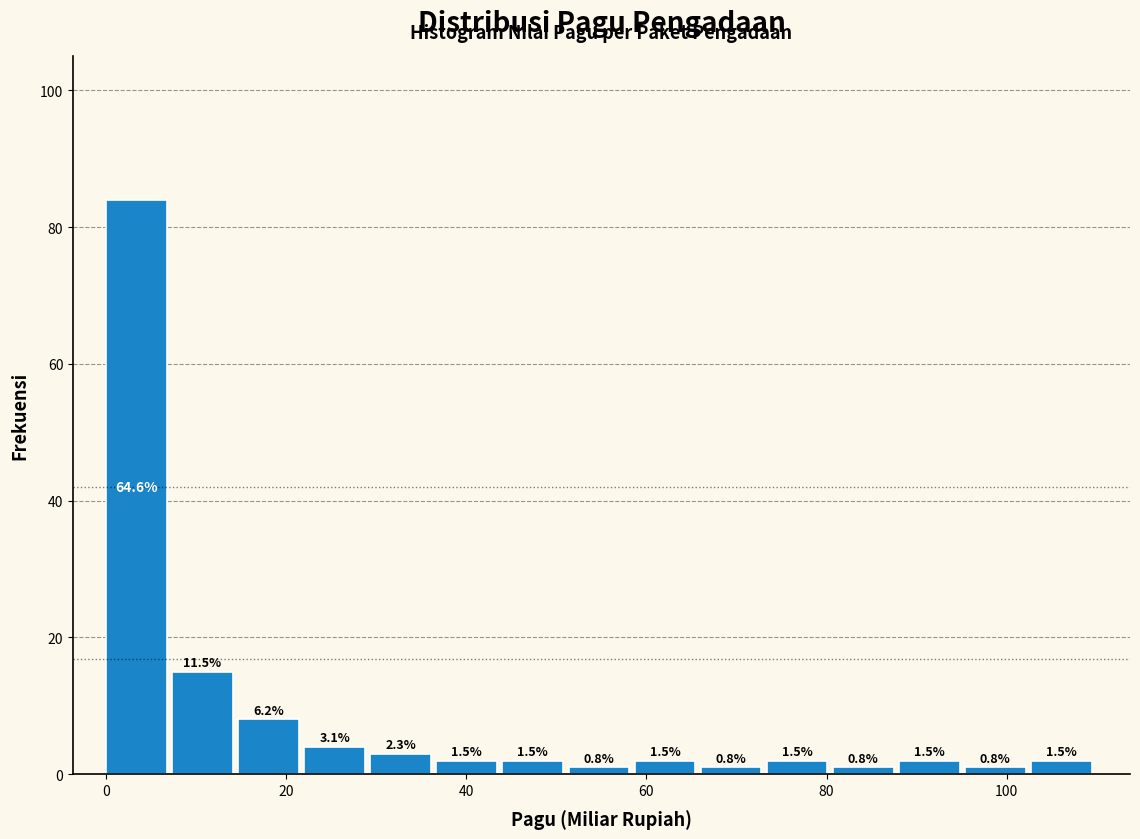

Read against the x-axis, roughly where is the centre of the tallest bar?

4